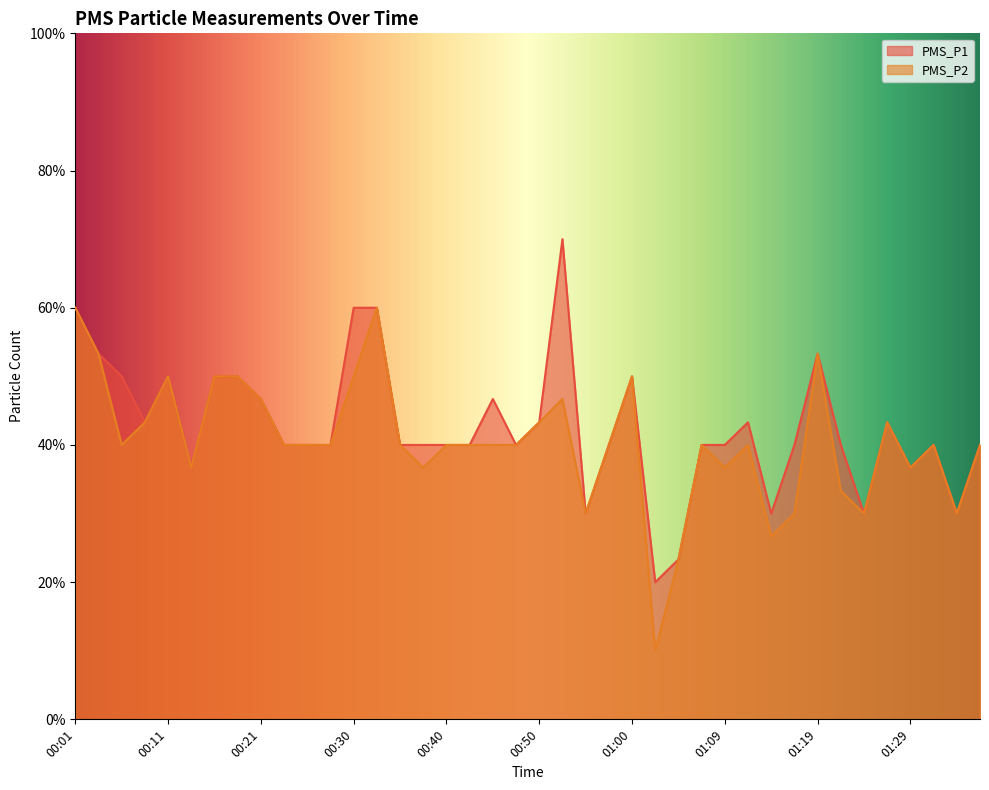

Rank the series by their maximum value, from highest to lowest.

PMS_P1, PMS_P2